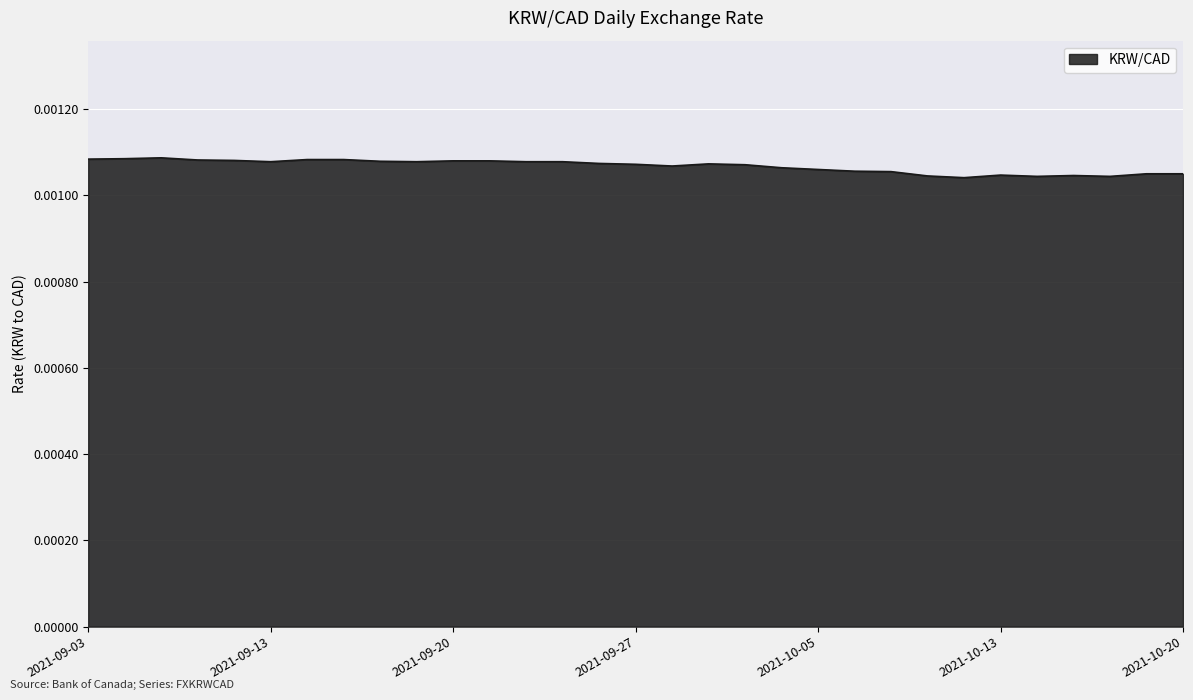

Does the chart have visible grid lines?

Yes